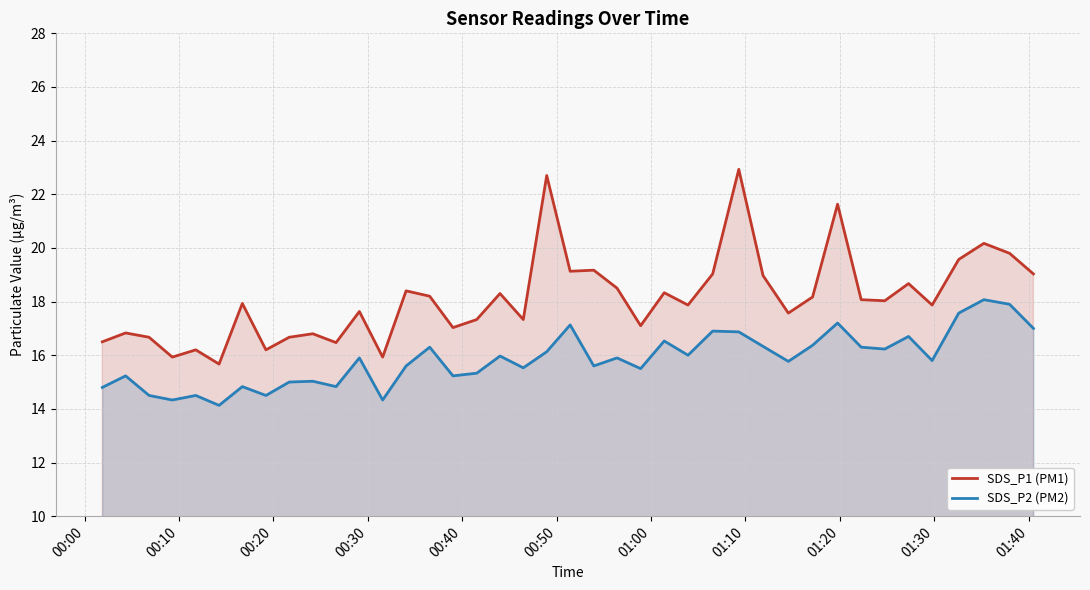

What is the maximum value shown in the chart?

22.9